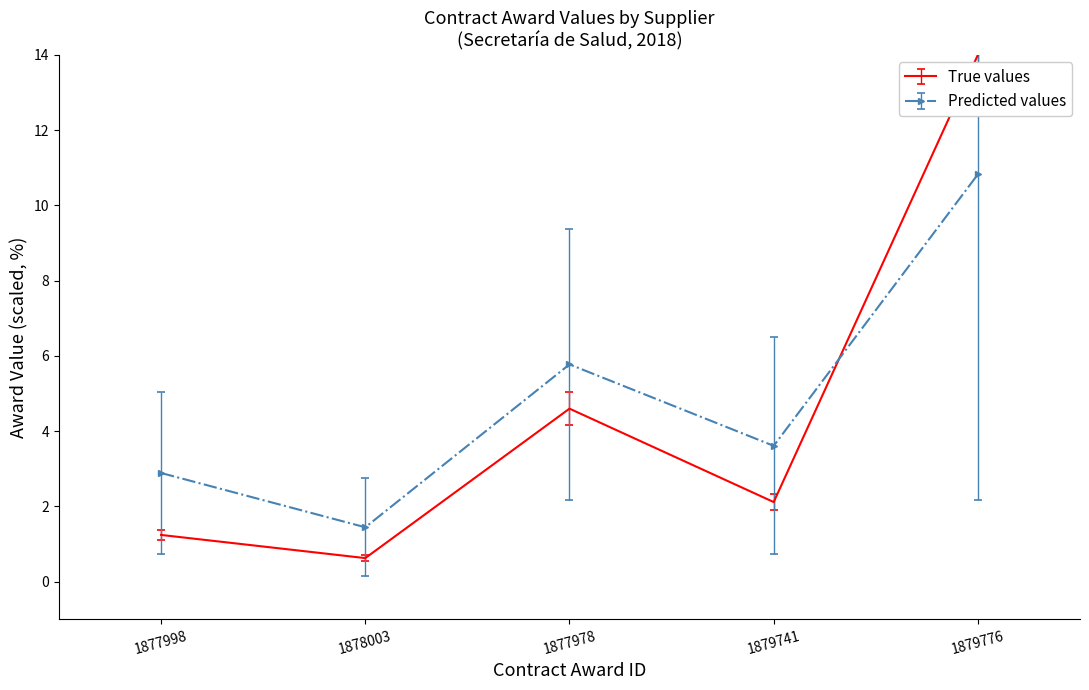

List the series in order of their overall mean, lowest first.

True values, Predicted values